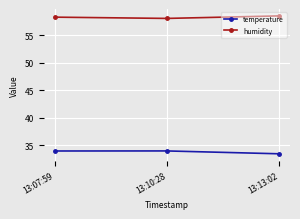

Rank the series by their average value, from lowest to highest.

temperature, humidity